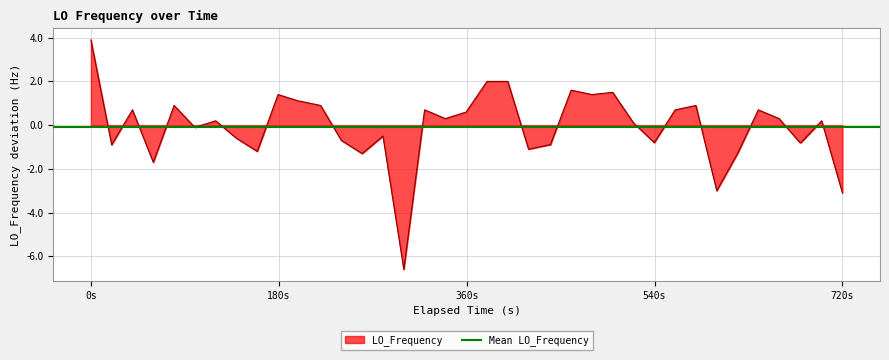

Which category has the highest value in the LO_Frequency series?

0s